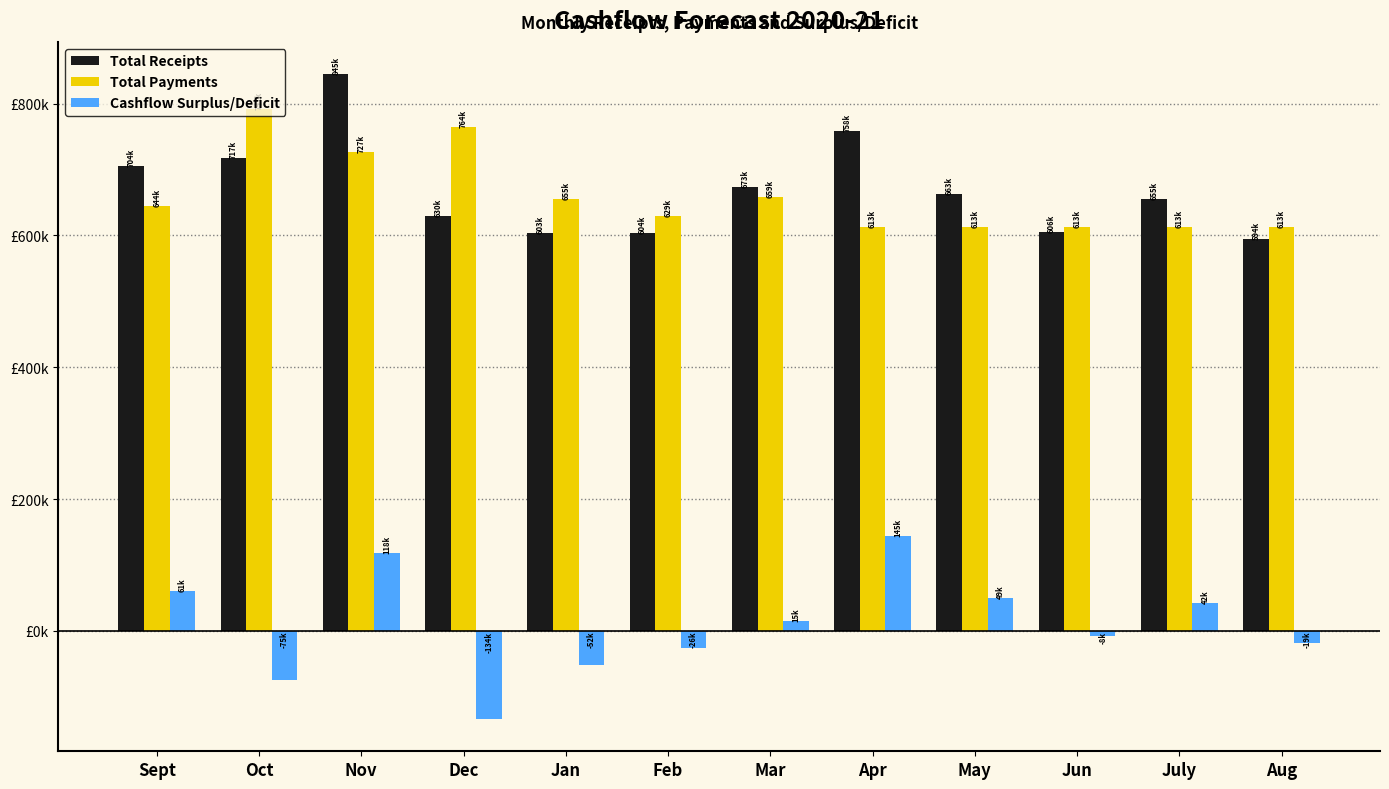

What is the label of the 11th bar from the left?

July